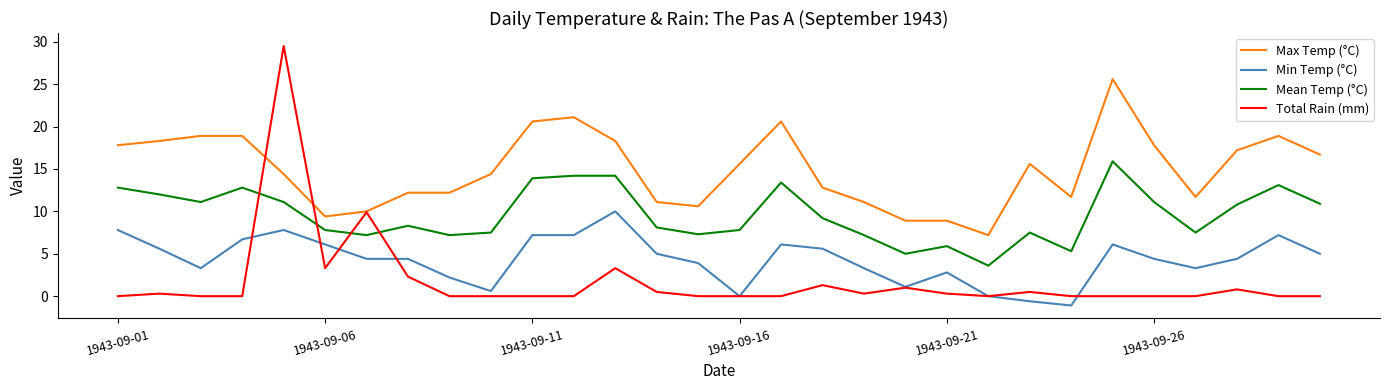

Which series has the largest range (max minus min)?

Total Rain (mm)